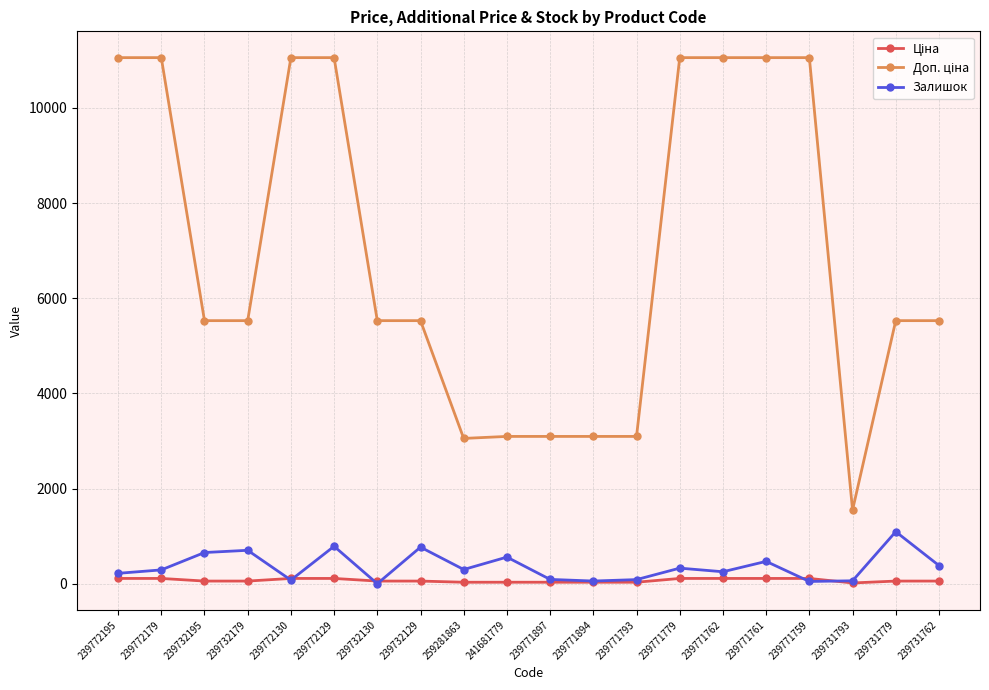

What is the greatest value displayed?

11055.0